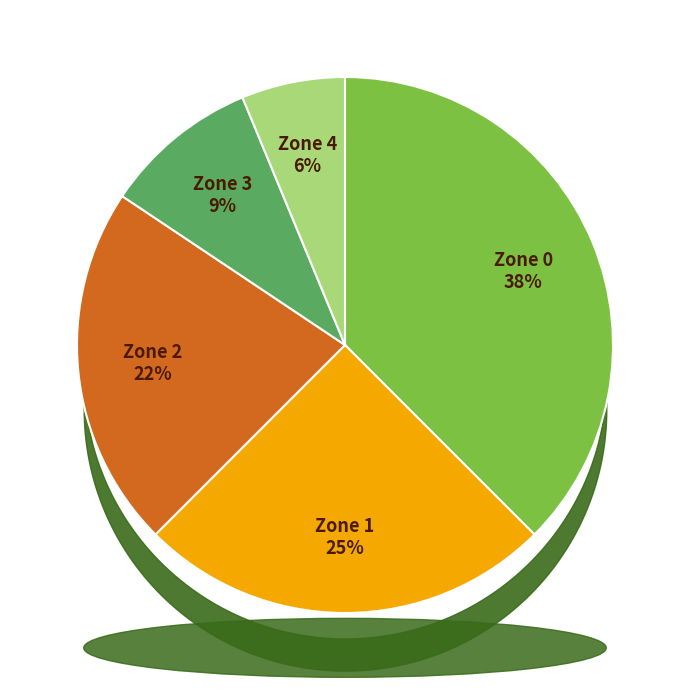

Is there a majority slice in this chart?

No